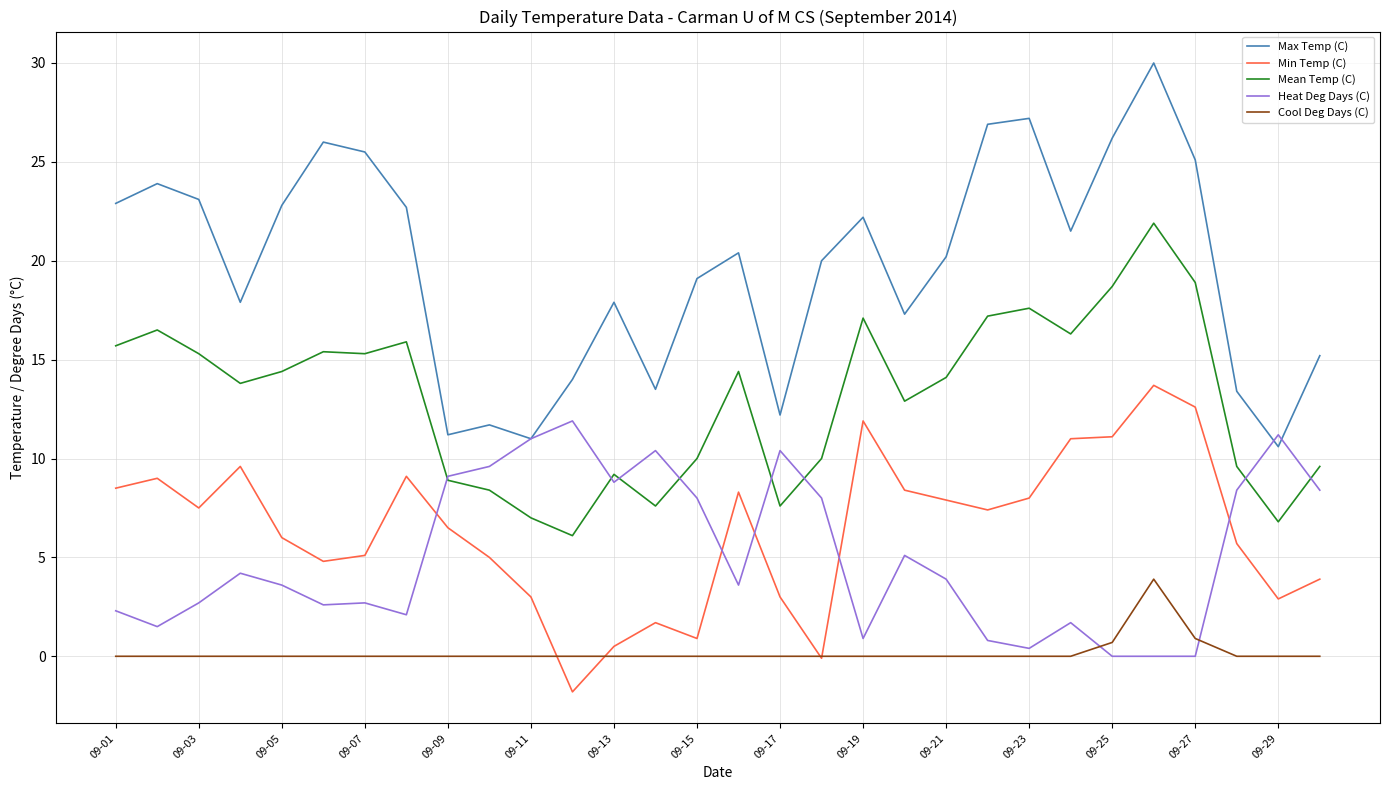

Which series has the largest total across all categories?

Max Temp (C)